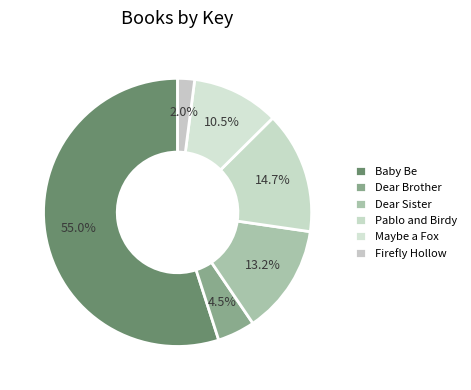

To the nearest percent, what is the difference between the Pablo and Birdy and Maybe a Fox slice percentages?

4%